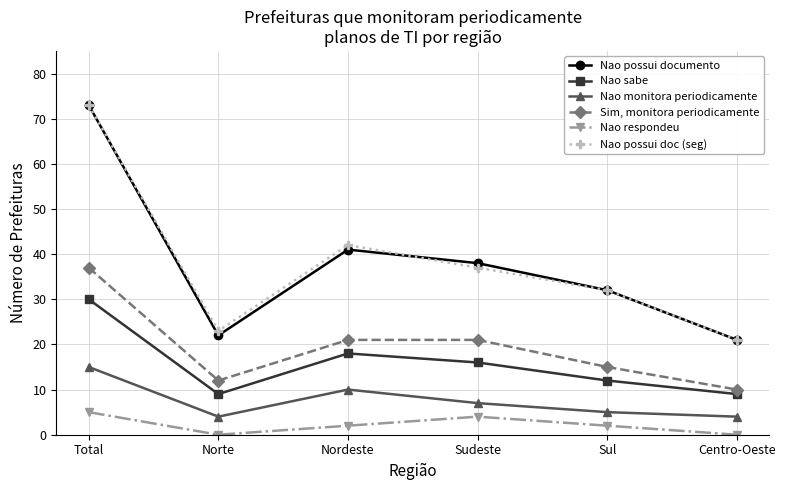

True or false: Nao sabe and Nao monitora periodicamente intersect in this chart.

False